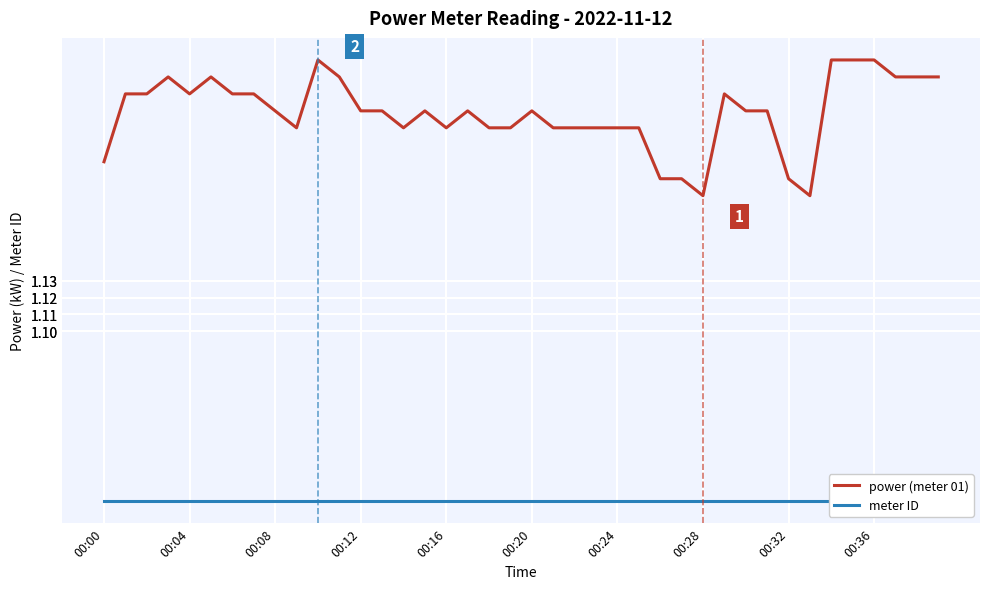

At which label is meter ID closest to 1?

00:00